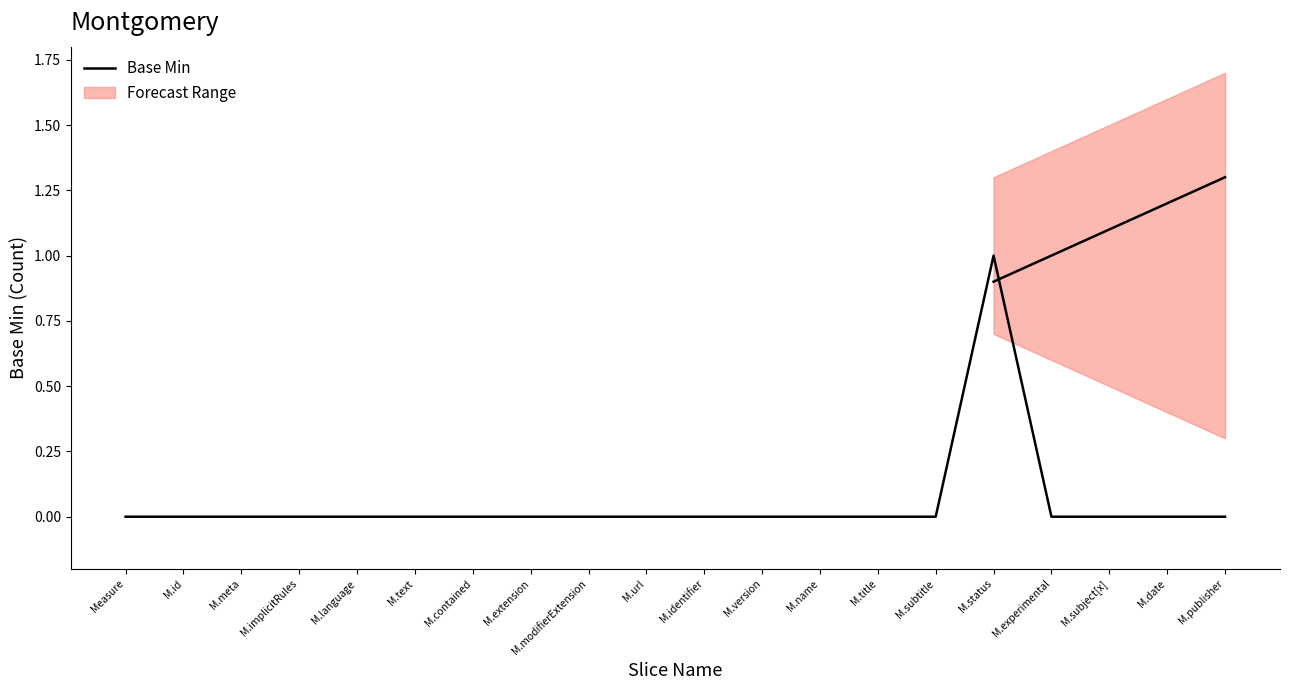

What is the maximum value shown in the chart?

1